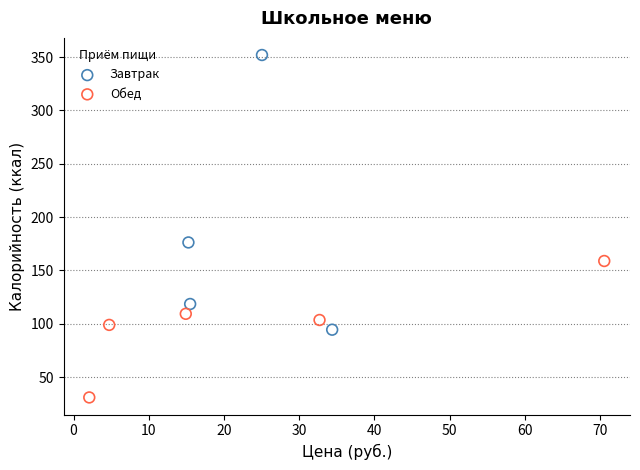

Which series contains the highest Y value?

Завтрак